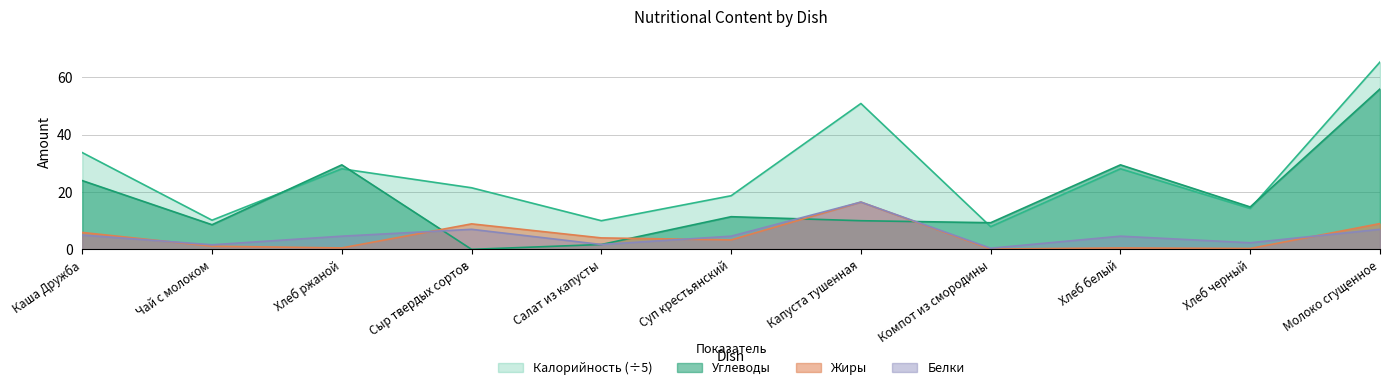

The value of Белки at Чай с молоком is 1.6. True or false?

True